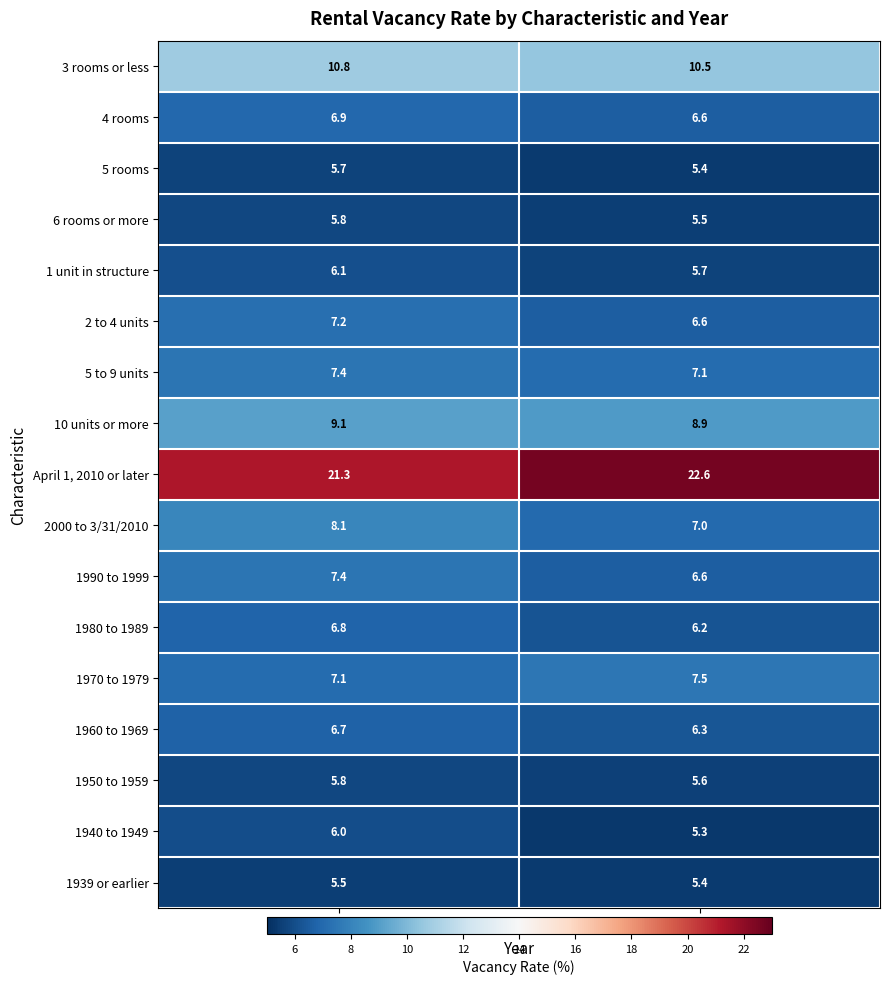

What is the total value across all series at 2018?

128.8